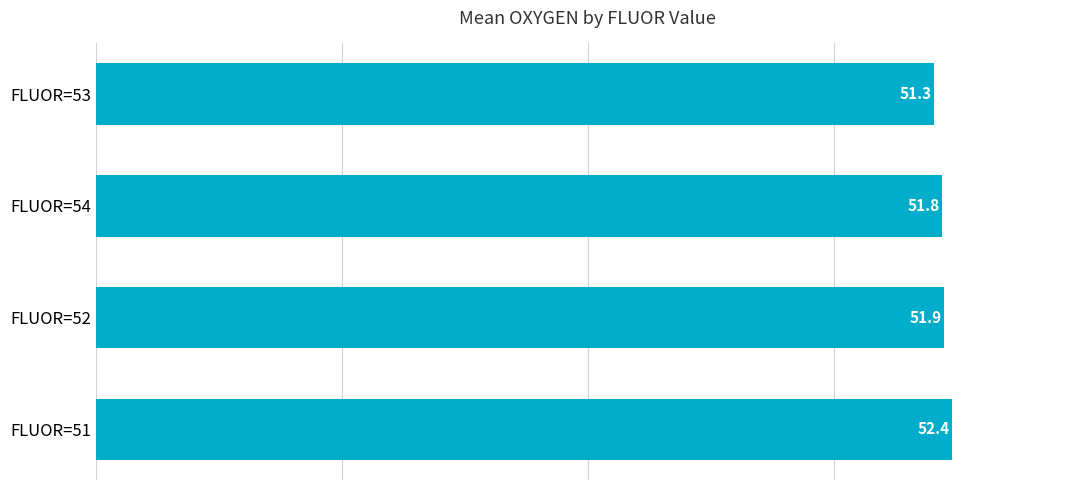

Reading bottom to top, transcribe all the data shown in this chart.

FLUOR=51=52.4	FLUOR=52=51.9	FLUOR=54=51.8	FLUOR=53=51.3